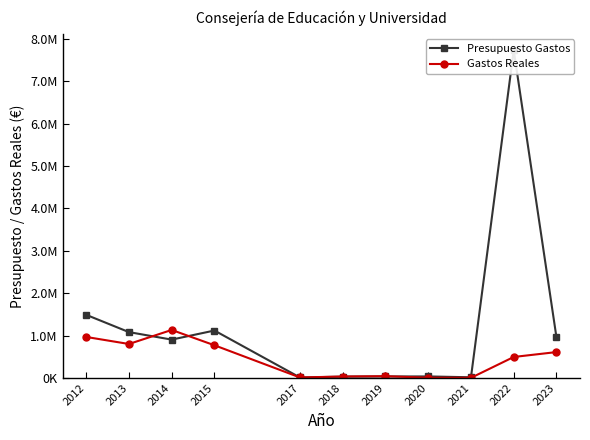

True or false: Gastos Reales and Presupuesto Gastos intersect in this chart.

True